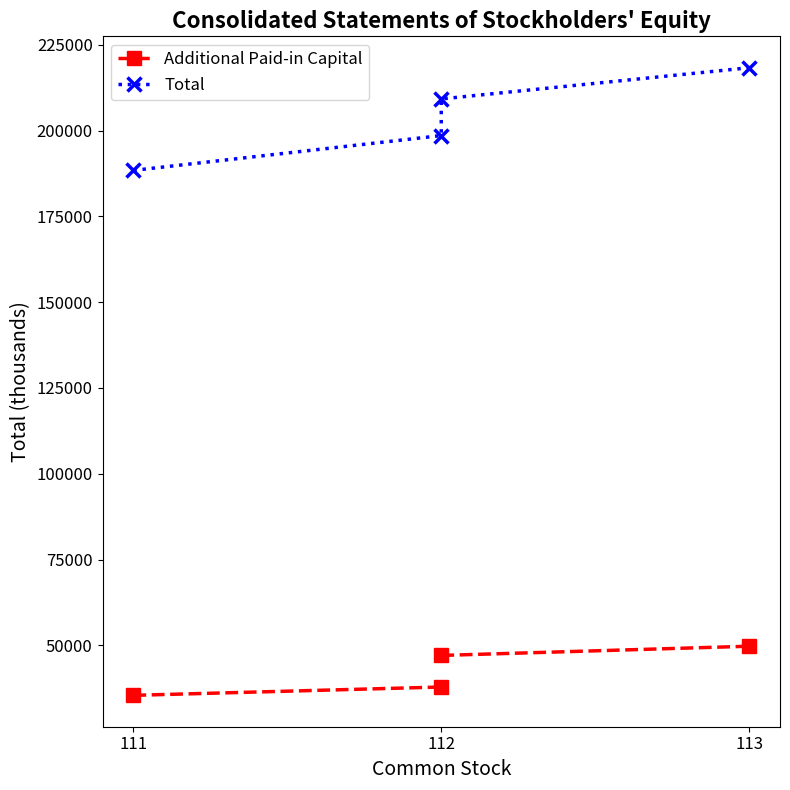

What is the value of the Additional Paid-in Capital point at the 3rd from the left?

47079